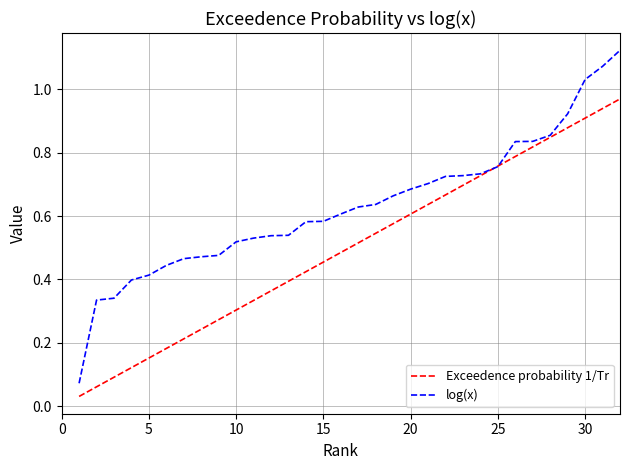

Which series has the largest total across all categories?

log(x)